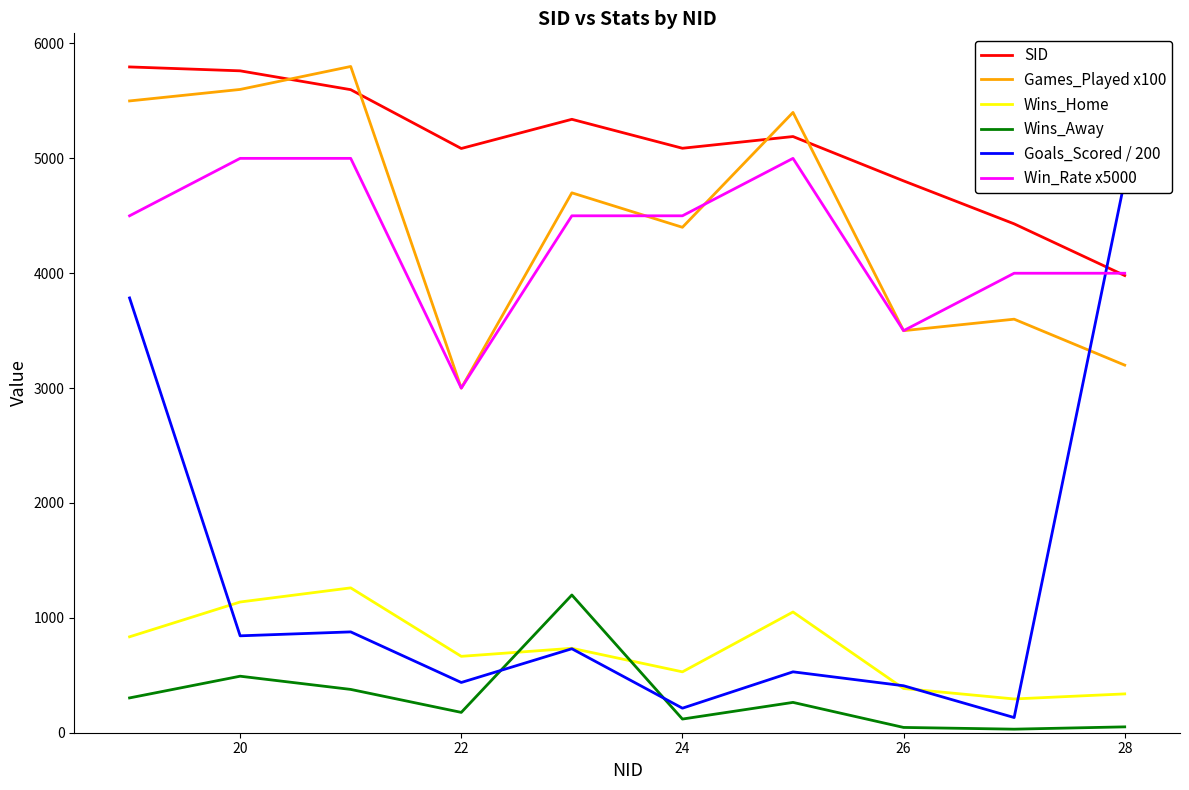

What is the lowest value of the Wins_Home series?

294